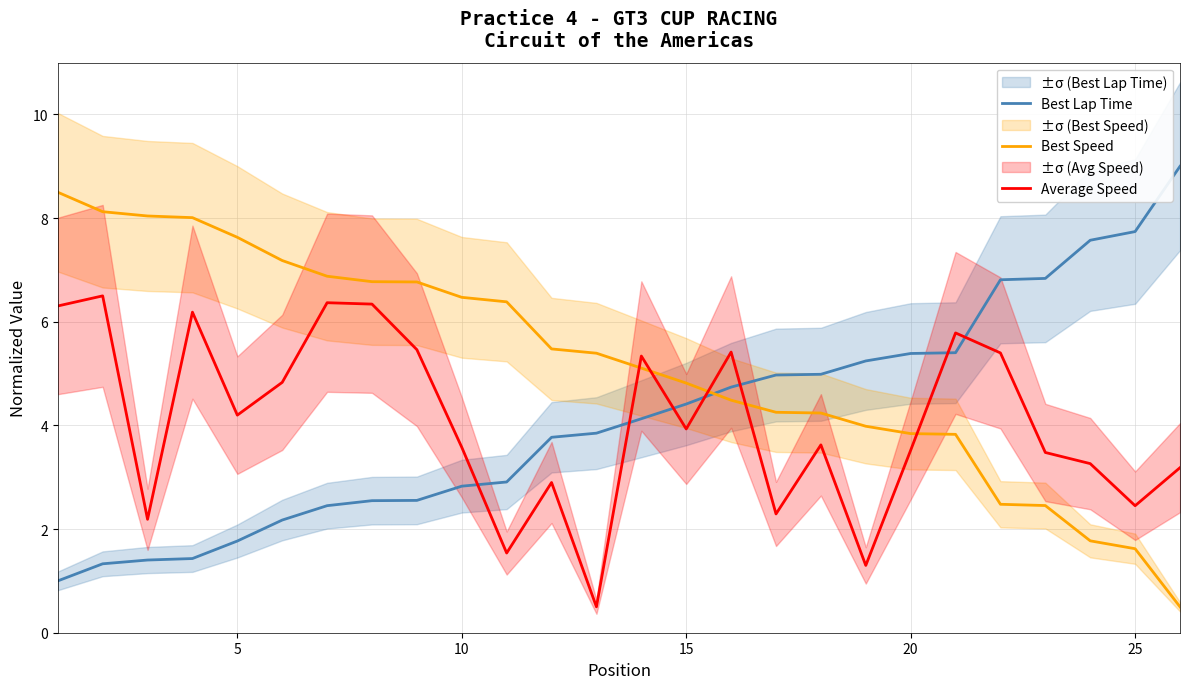

How many distinct data groups are displayed?

3